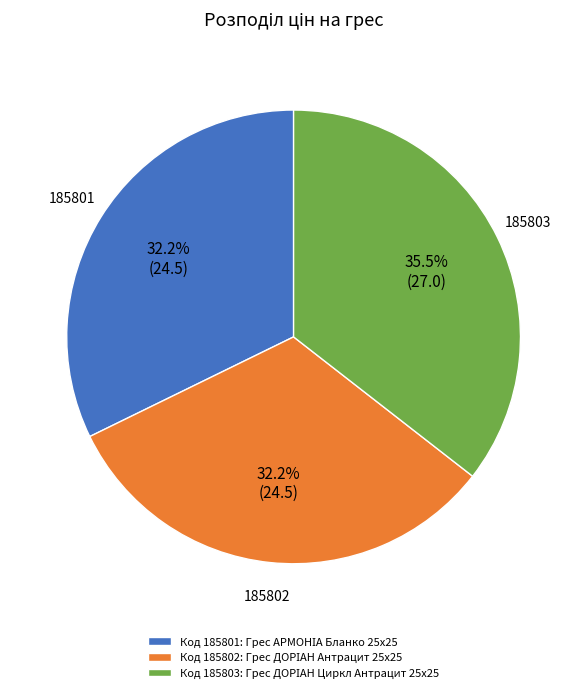

How many segments does this pie chart have?

3